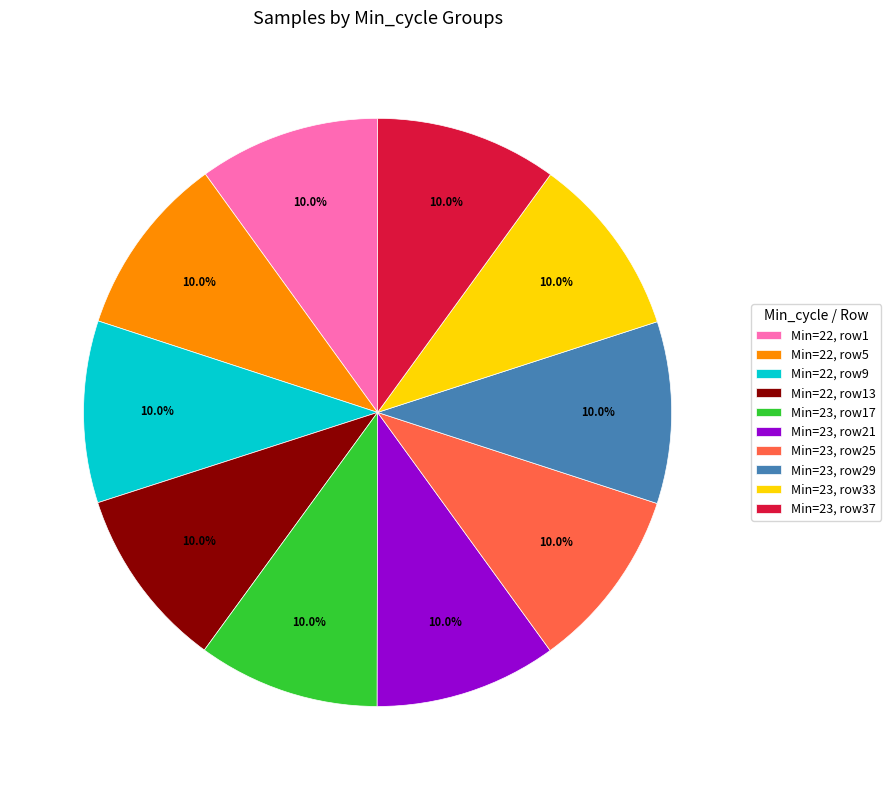

What is the ratio of the value at Min=23, row21 to the value at Min=22, row1?

1.0